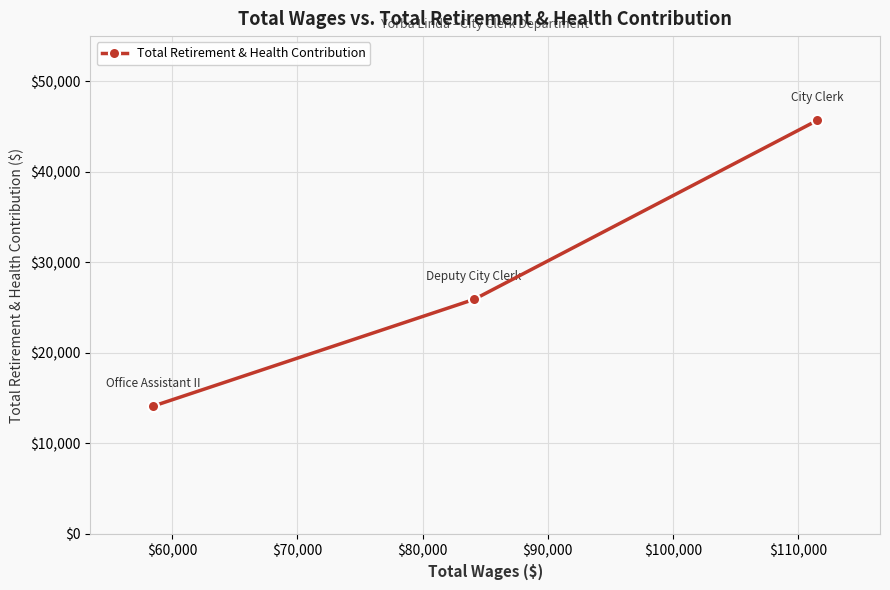

What is the average value?

28575